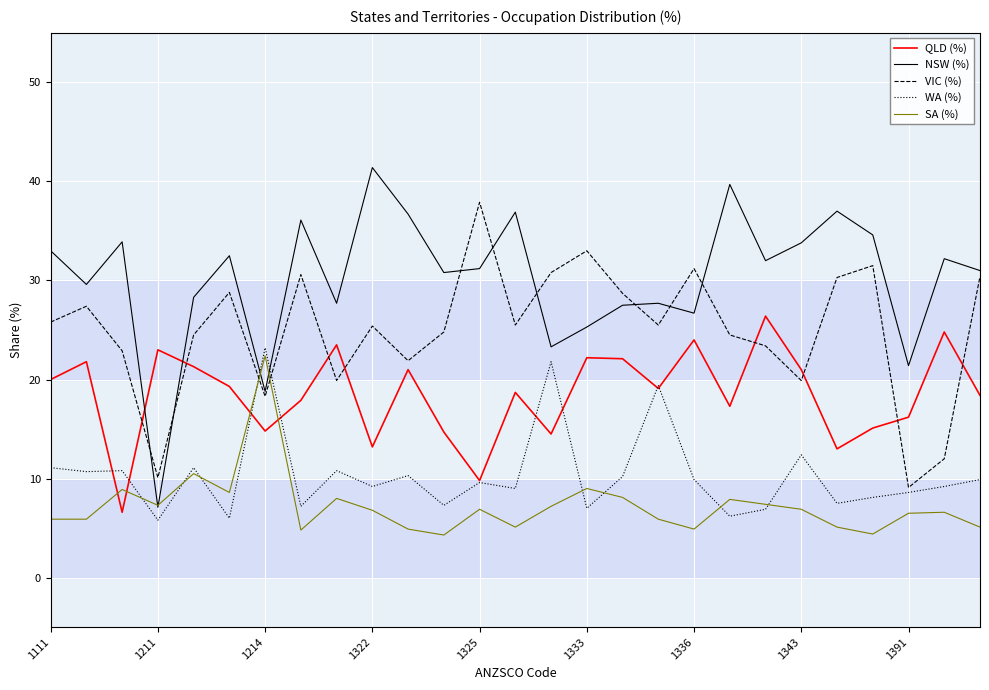

Which series has the largest total across all categories?

NSW (%)